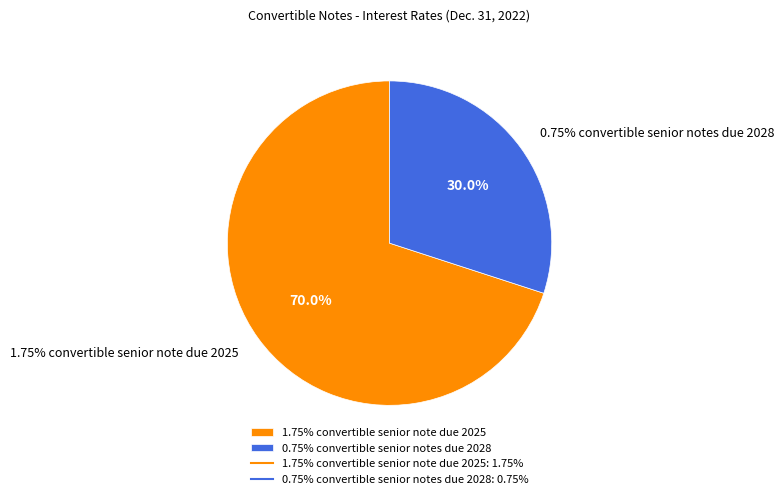

Rank the categories by value from highest to lowest.

1.75% convertible senior note due 2025, 0.75% convertible senior notes due 2028